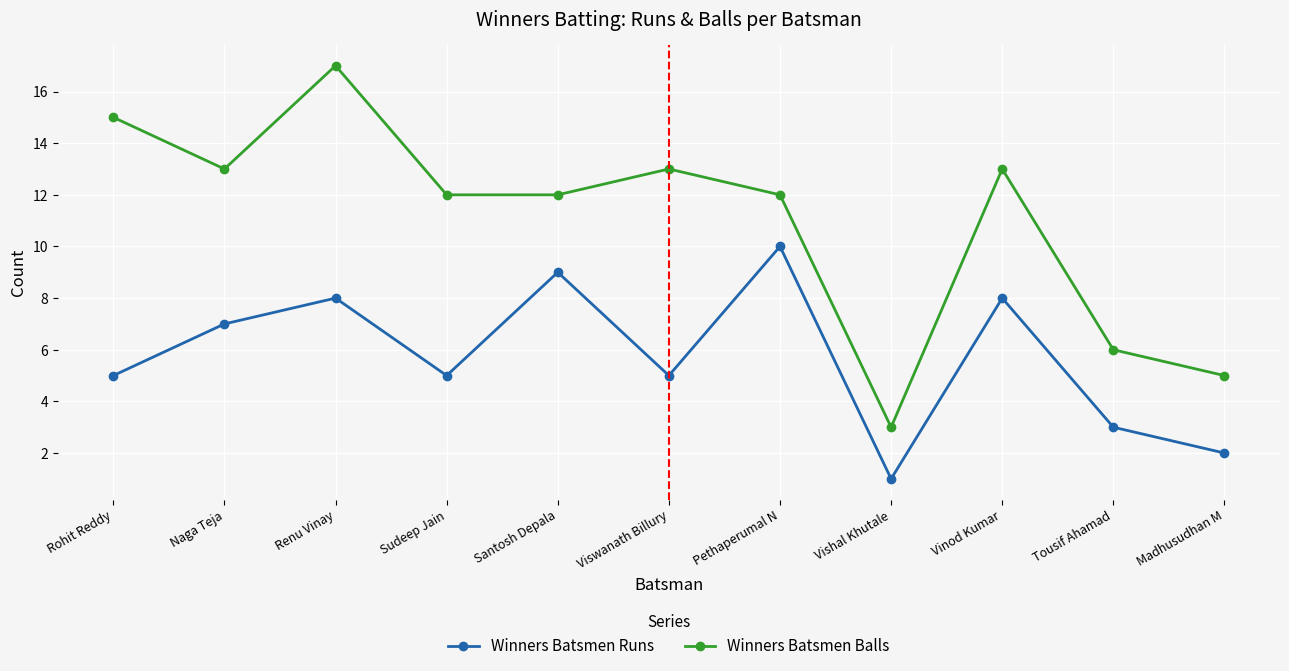

How many interior local peaks does the Winners Batsmen Runs series have?

4